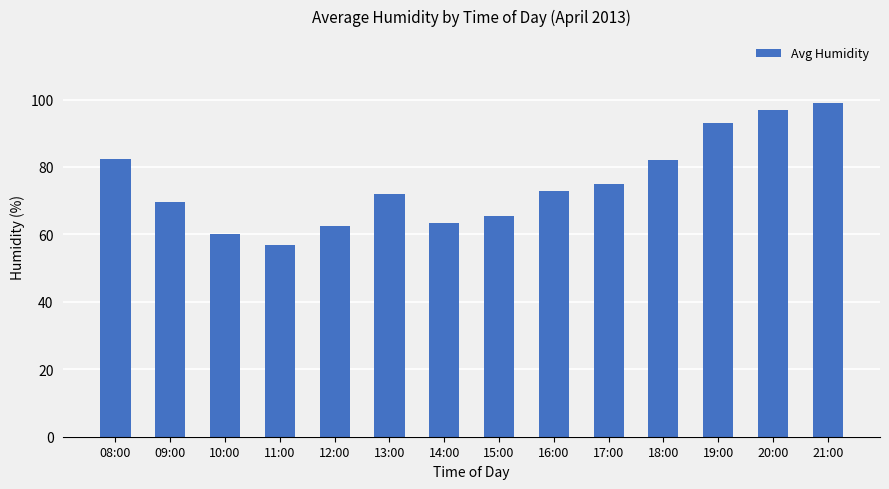

What is the maximum value shown in the chart?

99.0